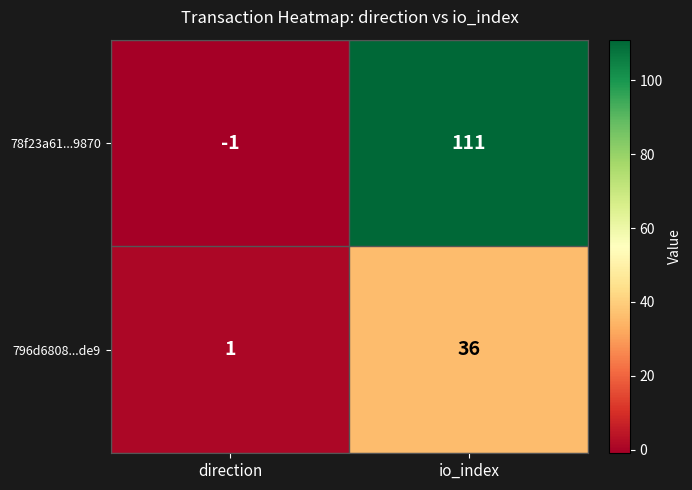

At which label is 78f23a61...9870 closest to 55?

direction